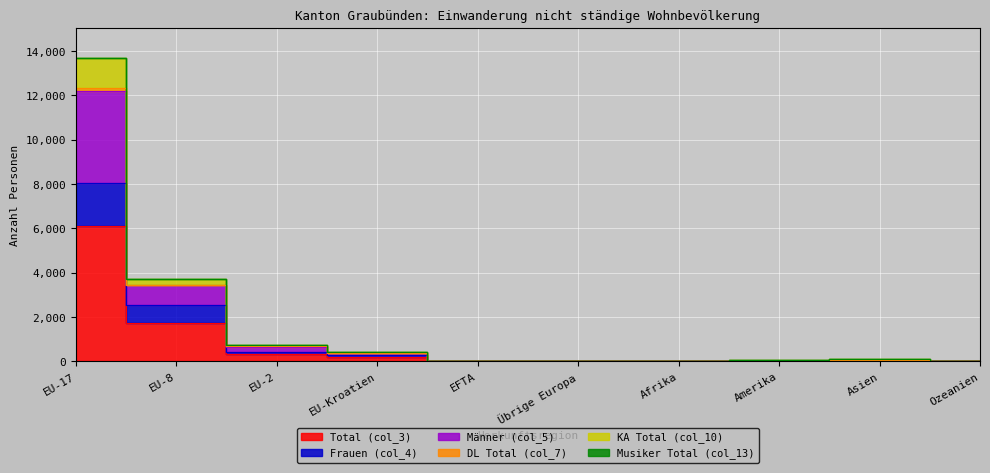

Which series changed the most between Amerika and Asien?

KA Total (col_10)